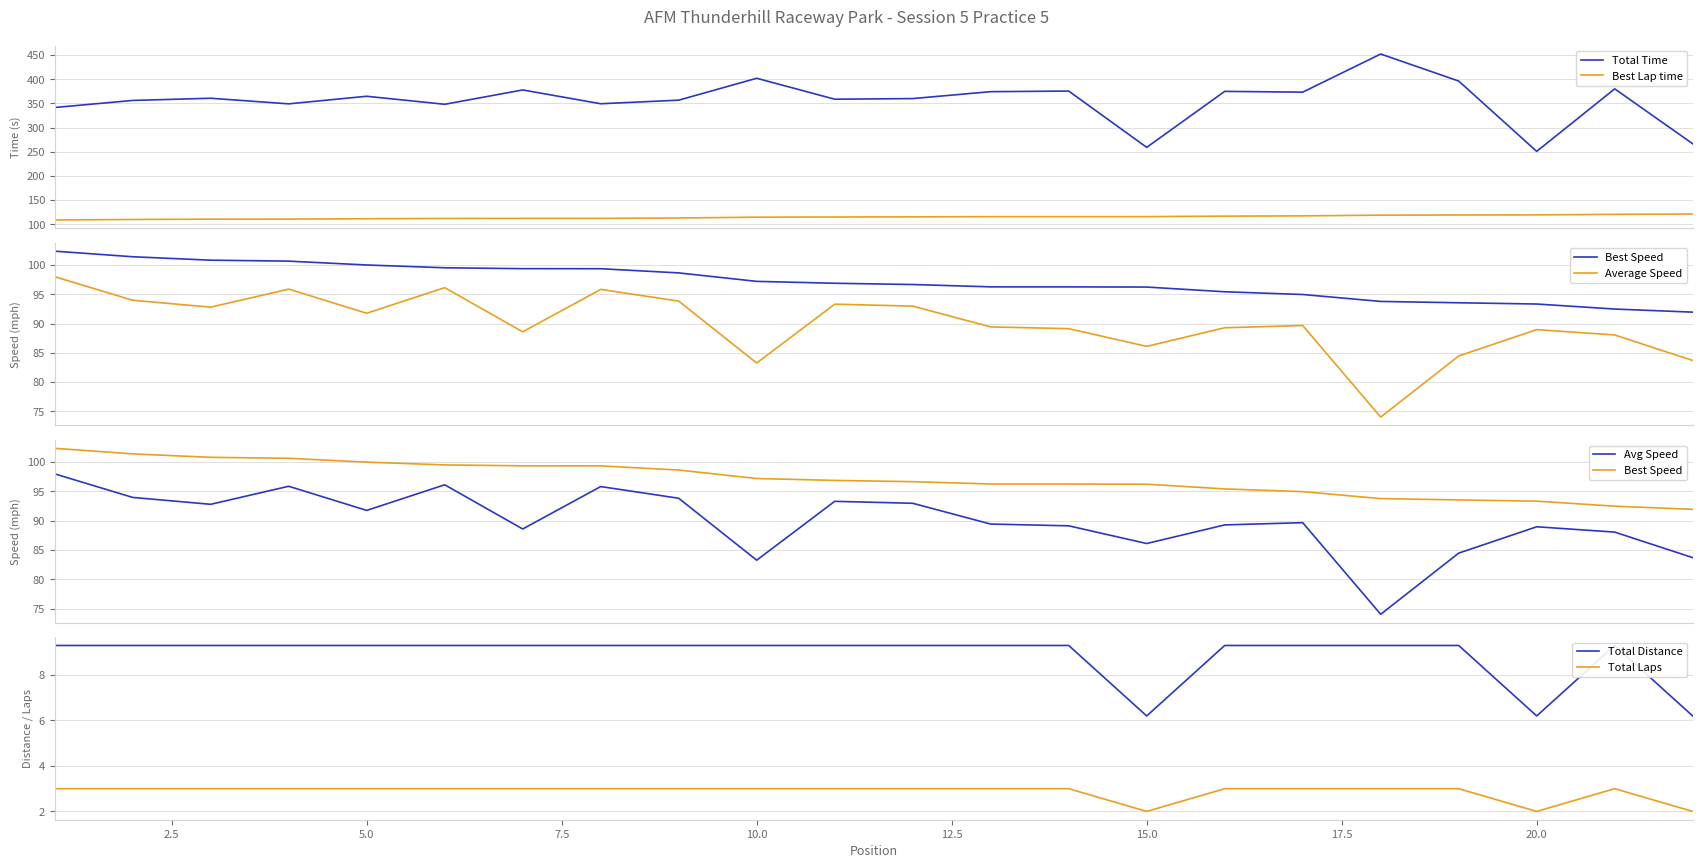

What is the value of the Total Time point at the 12th from the left?

360.1